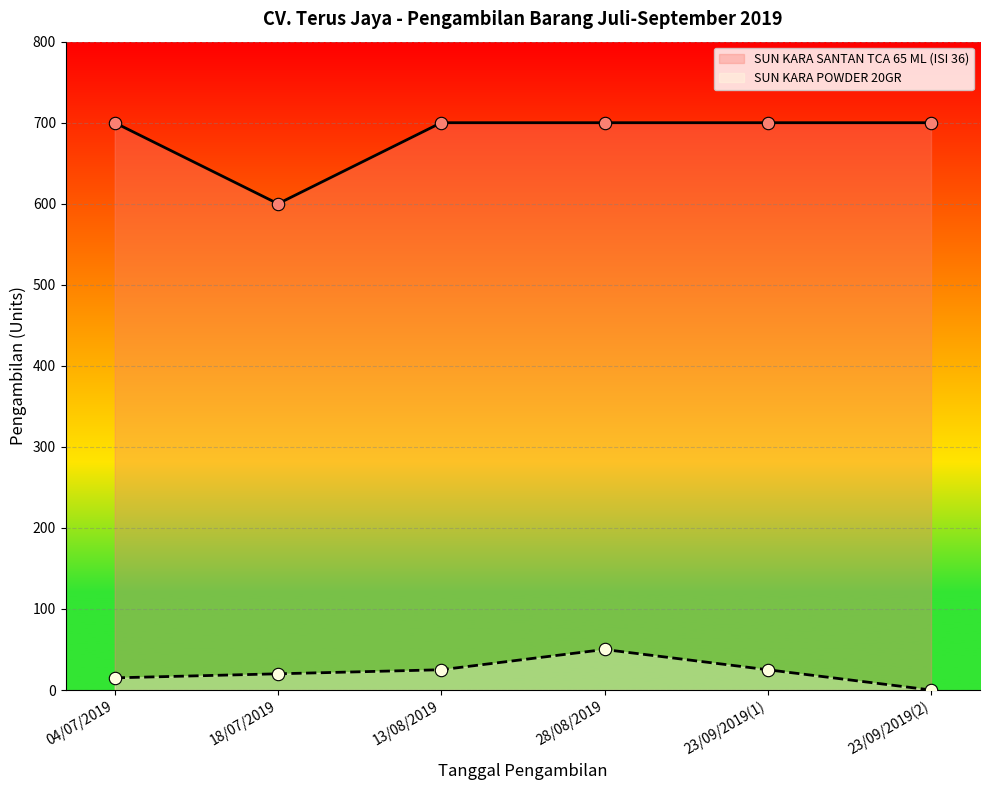

Is the value of SUN KARA POWDER 20GR at 13/08/2019 greater than the value of SUN KARA SANTAN TCA 65 ML (ISI 36) at 18/07/2019?

No